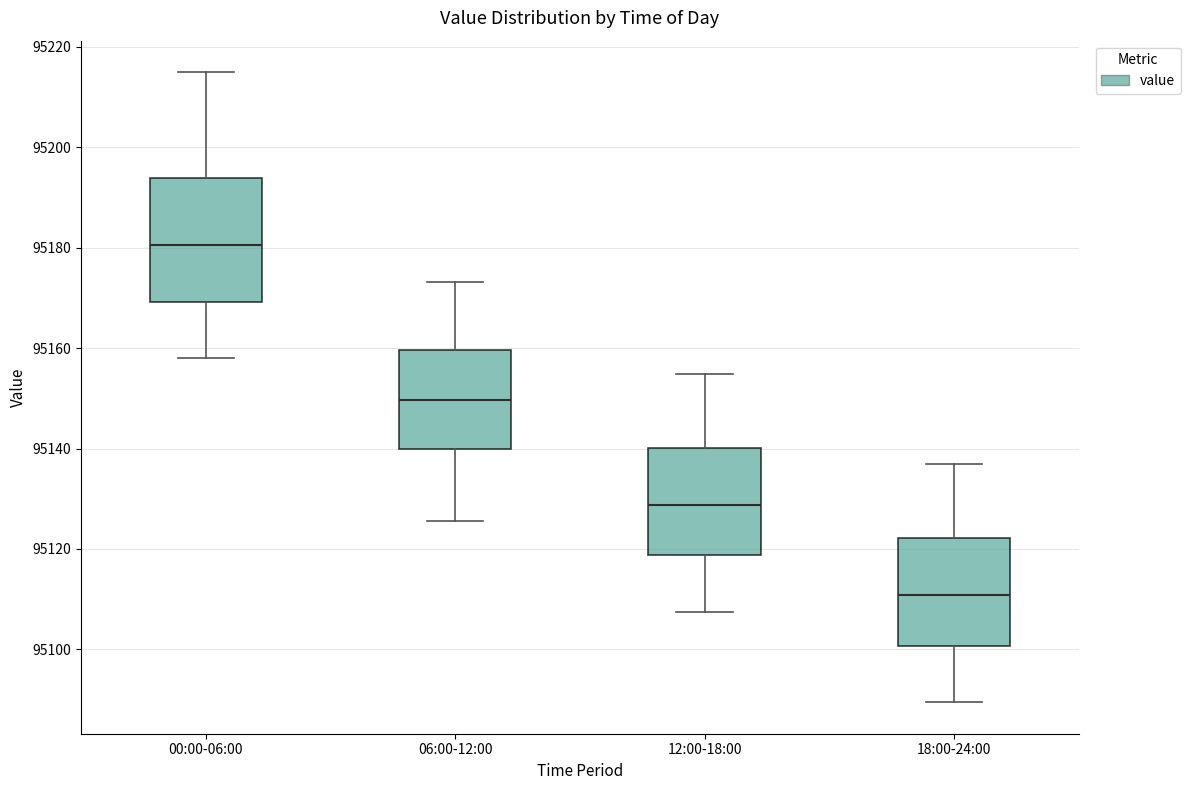

Reading left to right, transcribe this box plot: for each box, give where its median line is, the range the box spans, and where its two whiskers end, as read against the y-axis. The values are not printed on the chart, so give them approximately, as read against the axis.

00:00-06:00: median 95180, box 95170 to 95194, whiskers 95158 to 95214
06:00-12:00: median 95150, box 95140 to 95160, whiskers 95126 to 95174
12:00-18:00: median 95128, box 95118 to 95140, whiskers 95108 to 95154
18:00-24:00: median 95110, box 95100 to 95122, whiskers 95090 to 95136